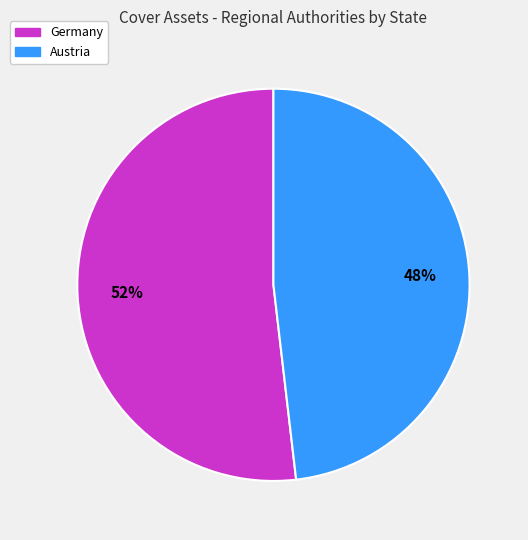

The Germany slice represents 43% of the pie. True or false?

False